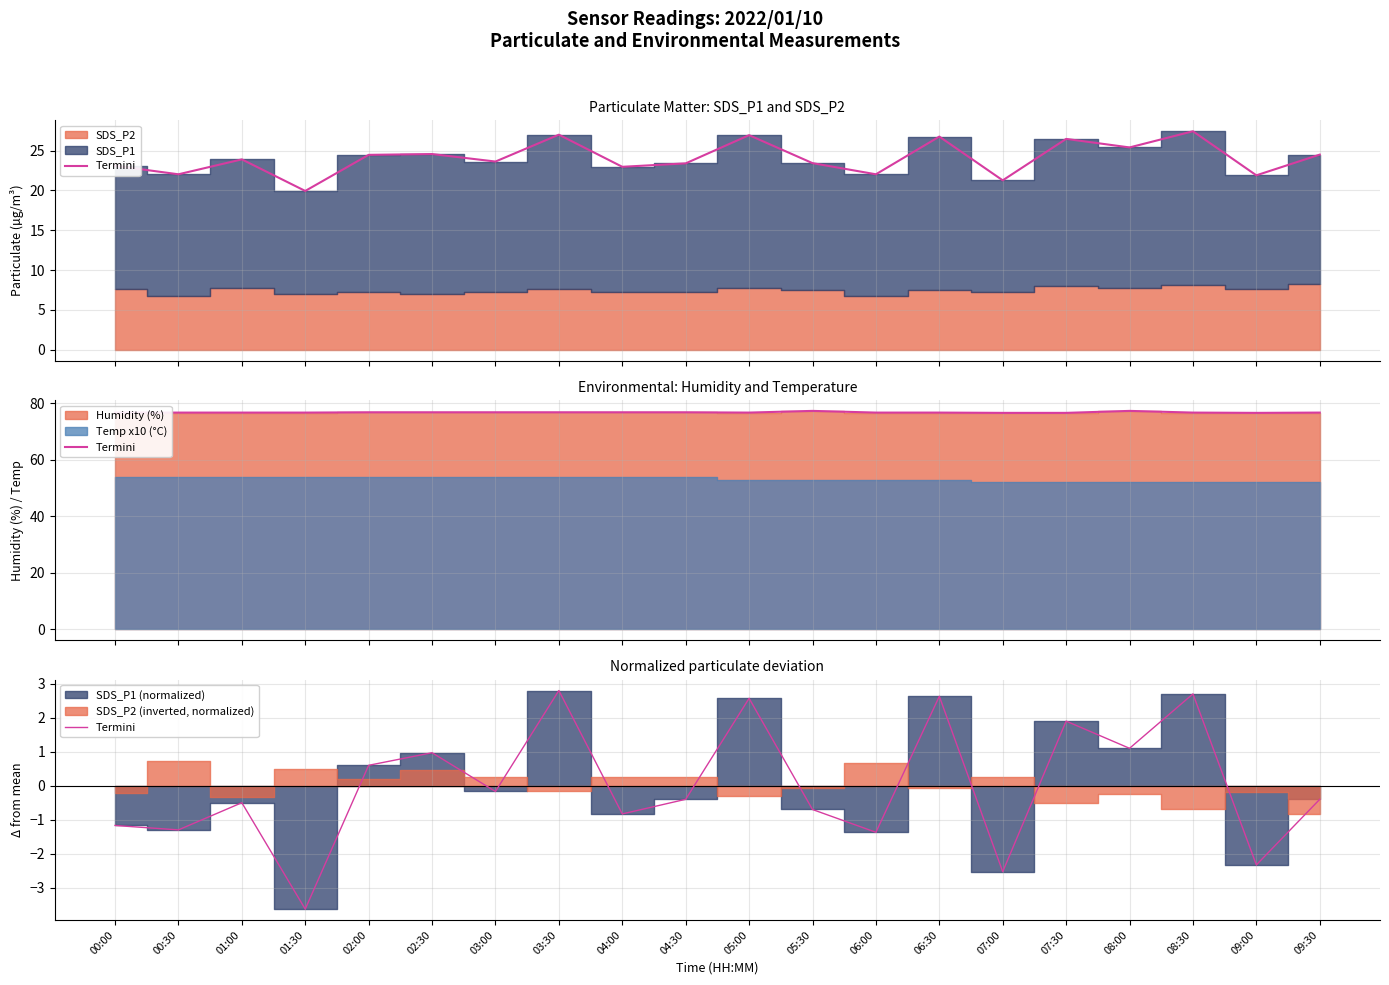

How many data points are less than 0?

12